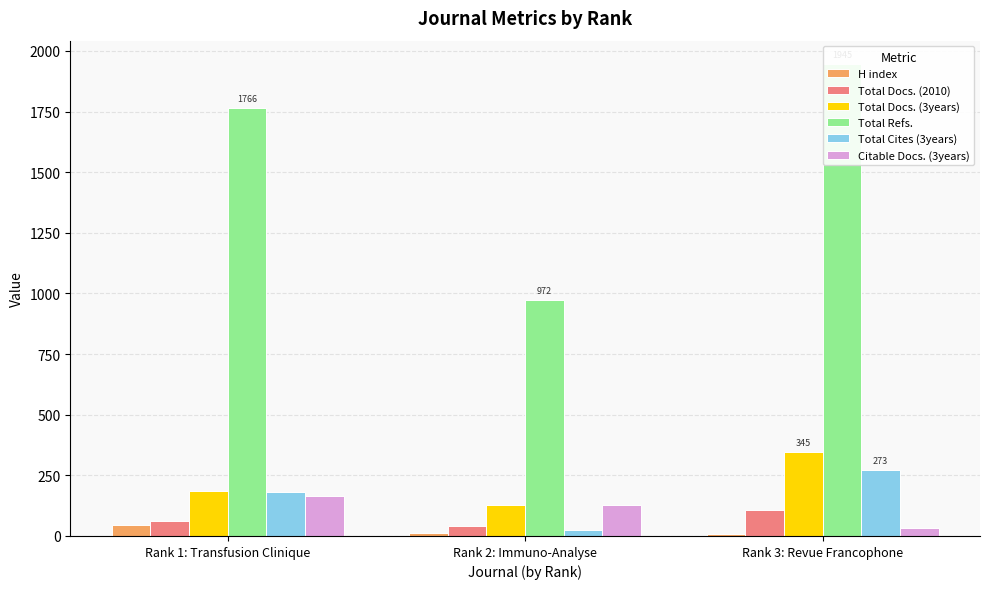

List the series in order of their peak value, highest first.

Total Refs., Total Docs. (3years), Total Cites (3years), Citable Docs. (3years), Total Docs. (2010), H index